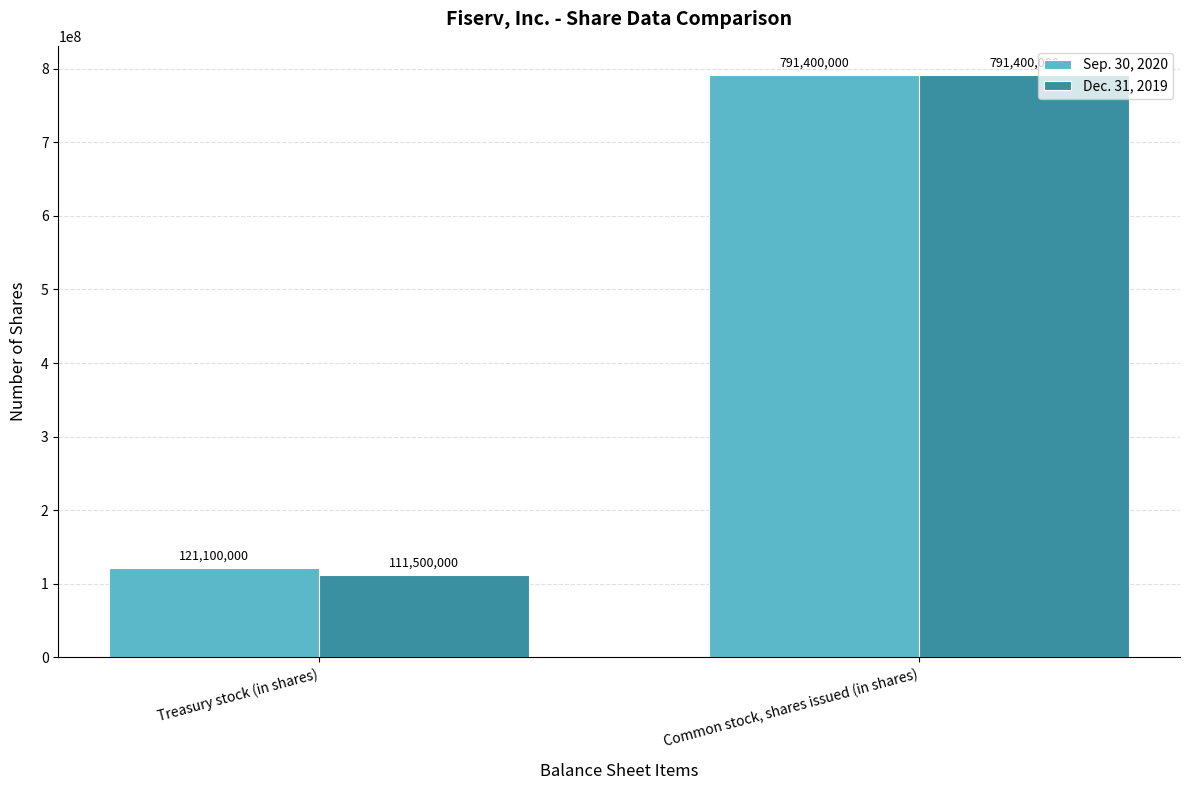

List the series in order of their overall mean, lowest first.

Dec. 31, 2019, Sep. 30, 2020